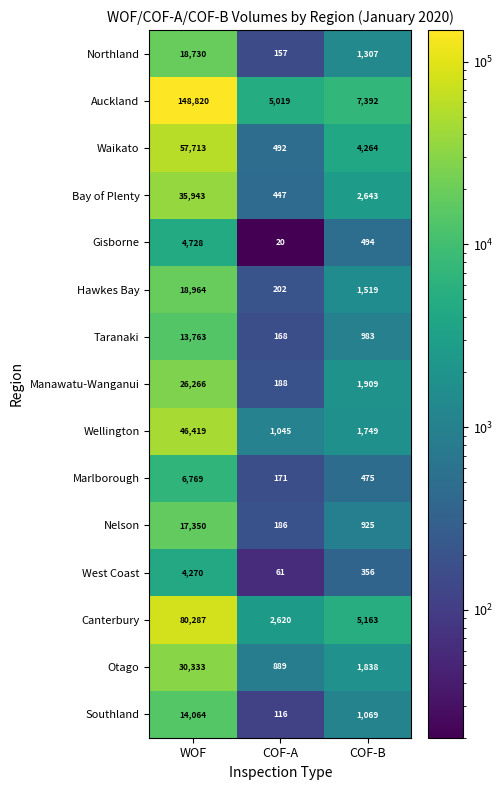

True or false: Southland has a value of 24166 at WOF.

False